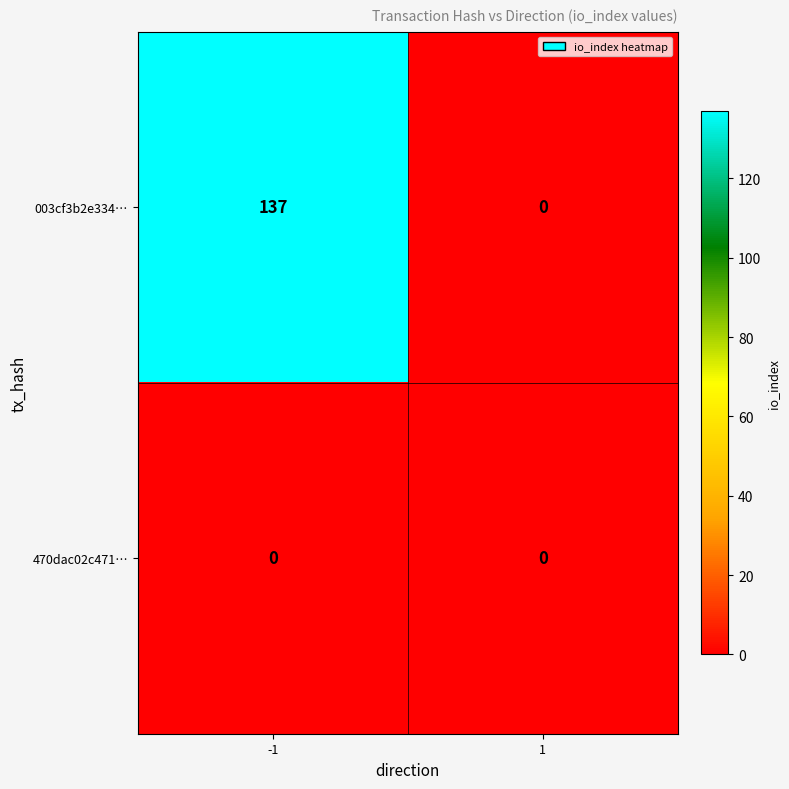

What is the maximum value shown in the chart?

137